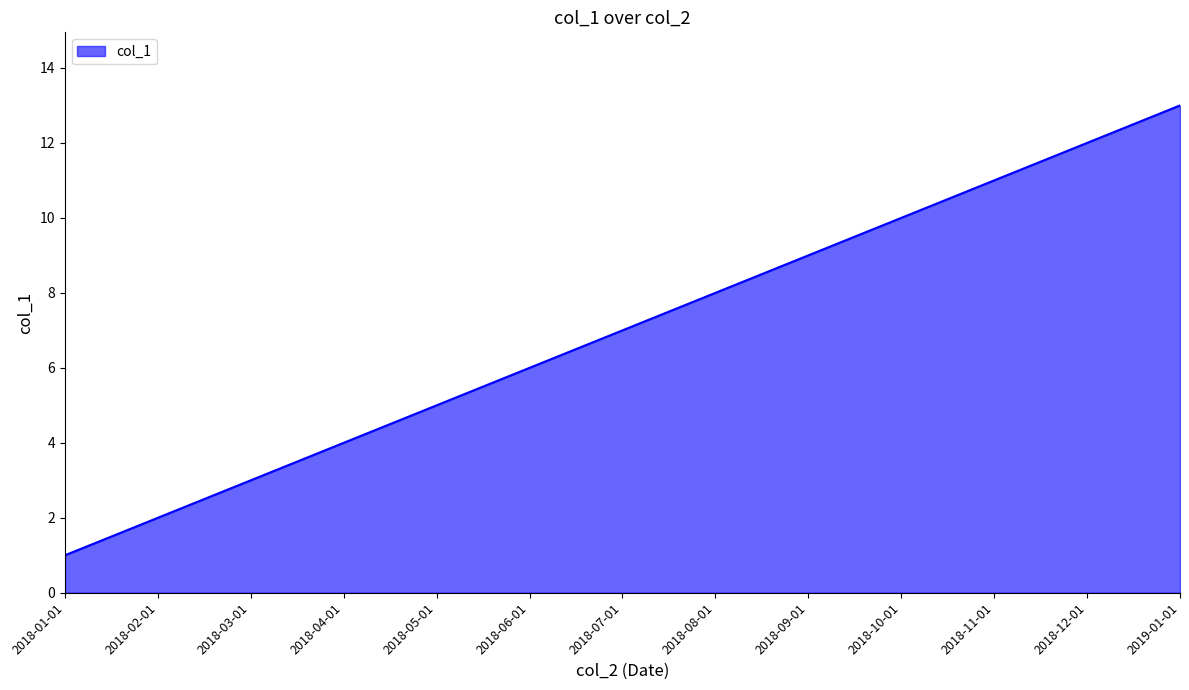

Where is the data nearest to the value 7?

2018-07-01